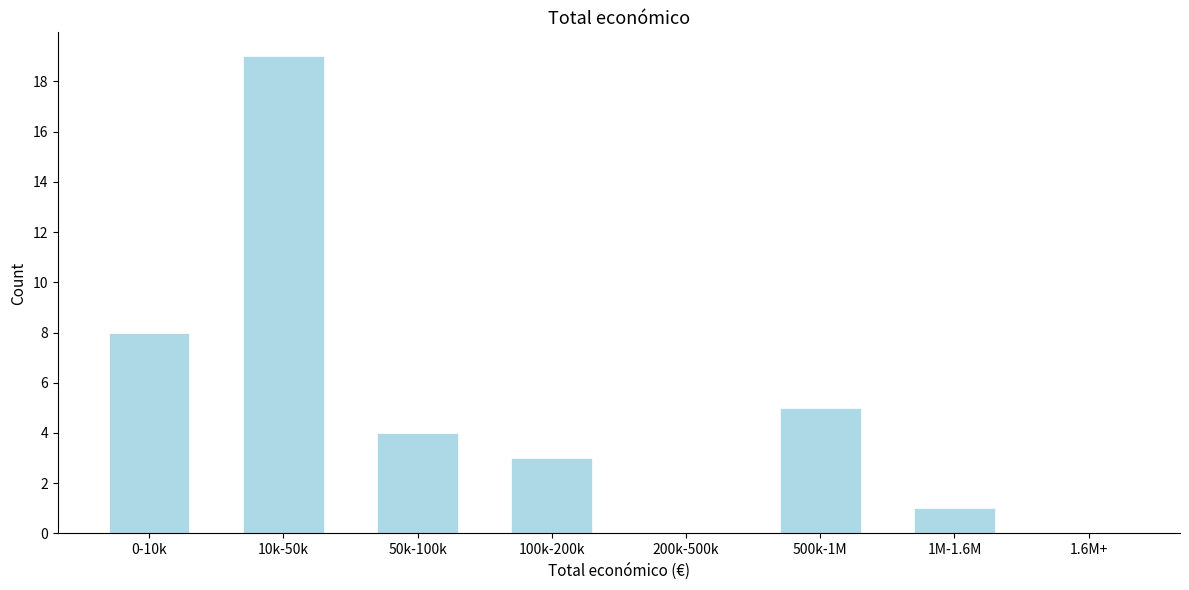

Reading right to left, what are all the values shown in this chart?

1.6M+=0	1M-1.6M=1	500k-1M=5	200k-500k=0	100k-200k=3	50k-100k=4	10k-50k=19	0-10k=8